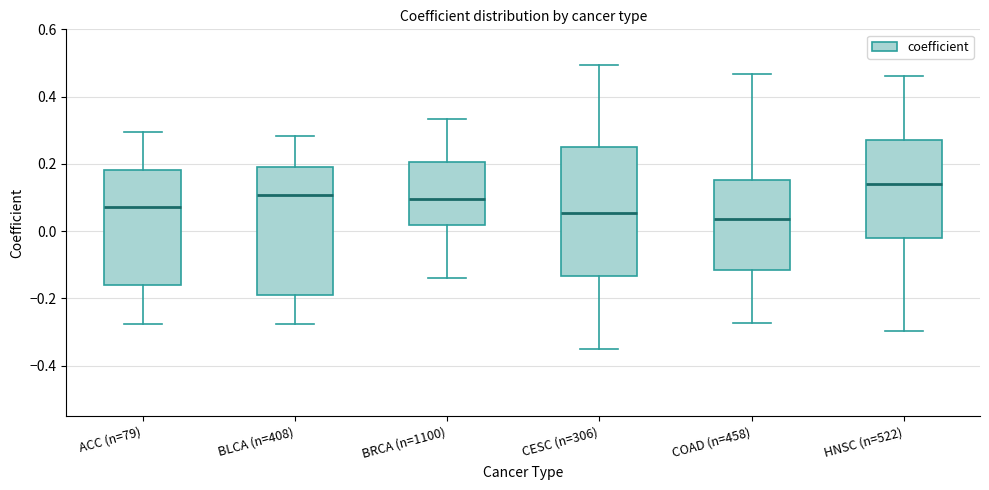

Reading left to right, transcribe this box plot: for each box, give where its median line is, the range the box spans, and where its two whiskers end, as read against the y-axis. The values are not printed on the chart, so give them approximately, as read against the axis.

ACC (n=79): median 0.08, box -0.16 to 0.18, whiskers -0.28 to 0.30
BLCA (n=408): median 0.10, box -0.18 to 0.18, whiskers -0.28 to 0.28
BRCA (n=1100): median 0.10, box 0.02 to 0.20, whiskers -0.14 to 0.34
CESC (n=306): median 0.06, box -0.14 to 0.24, whiskers -0.36 to 0.50
COAD (n=458): median 0.04, box -0.12 to 0.16, whiskers -0.28 to 0.46
HNSC (n=522): median 0.14, box -0.02 to 0.28, whiskers -0.30 to 0.46